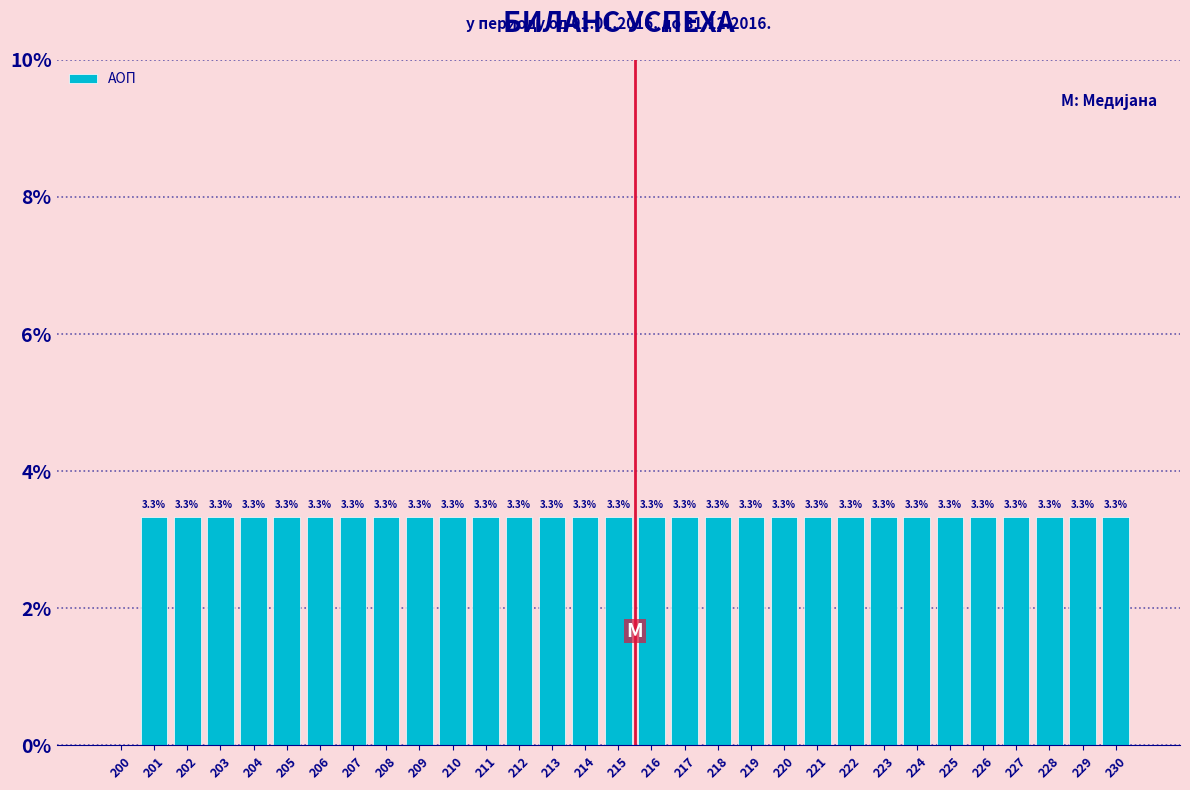

Reading left to right, list all the values displayed in this chart.

200=0.0	201=3.3	202=3.3	203=3.3	204=3.3	205=3.3	206=3.3	207=3.3	208=3.3	209=3.3	210=3.3	211=3.3	212=3.3	213=3.3	214=3.3	215=3.3	216=3.3	217=3.3	218=3.3	219=3.3	220=3.3	221=3.3	222=3.3	223=3.3	224=3.3	225=3.3	226=3.3	227=3.3	228=3.3	229=3.3	230=3.3